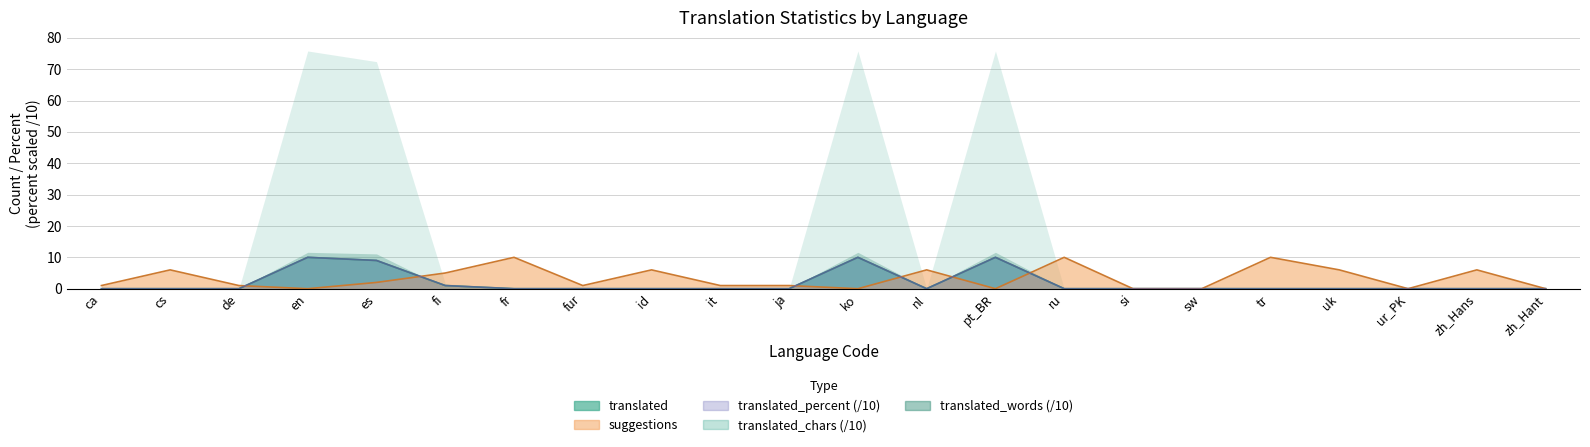

What is the difference between the maximum and minimum values in the translated series?

10